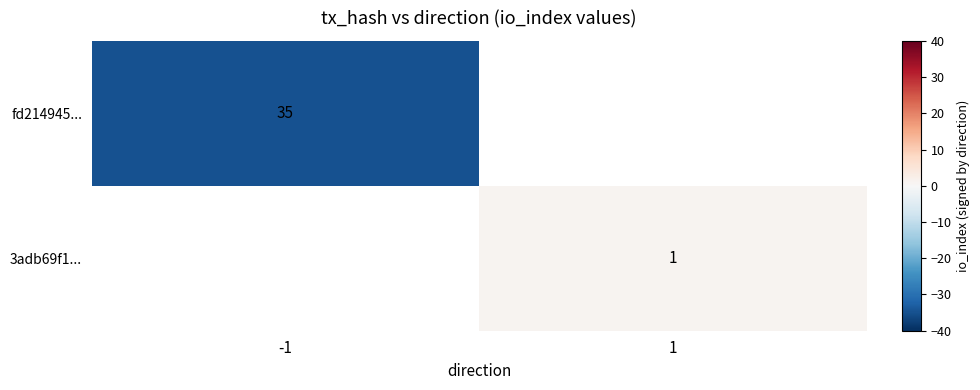

The value of fd214945... at -1 is -35.0. True or false?

True